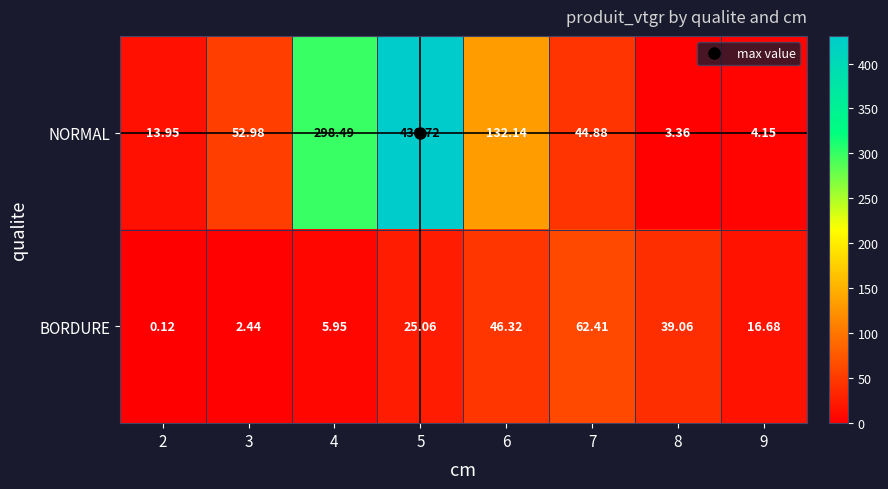

Between 4 and 8, which series saw the biggest shift?

NORMAL